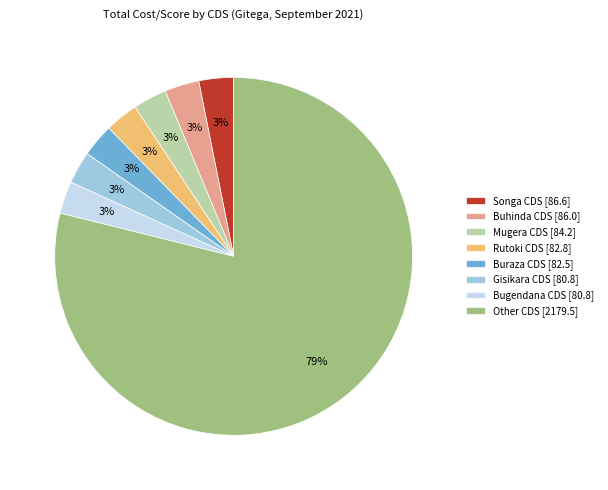

Approximately how many times larger is the value at Mugera CDS [84.2] compared to Buraza CDS [82.5]?

1.0